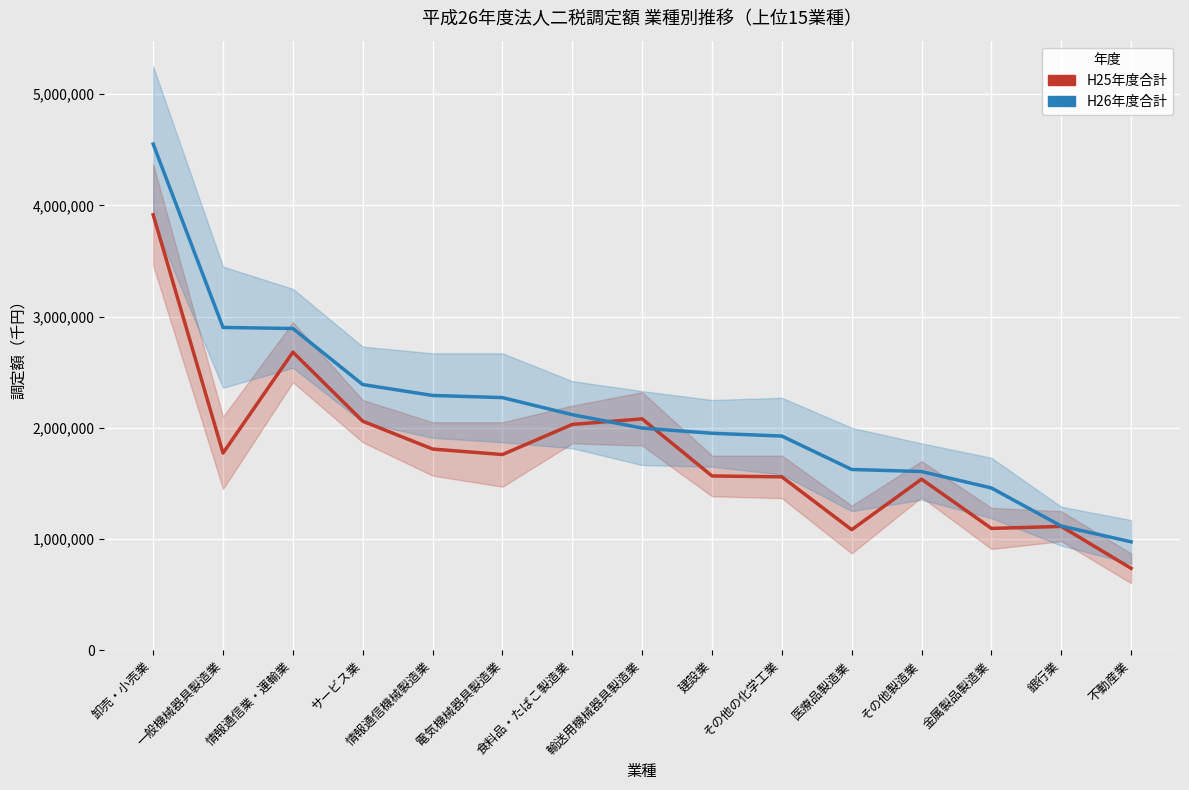

True or false: H25年度合計 and H26年度合計 intersect in this chart.

True